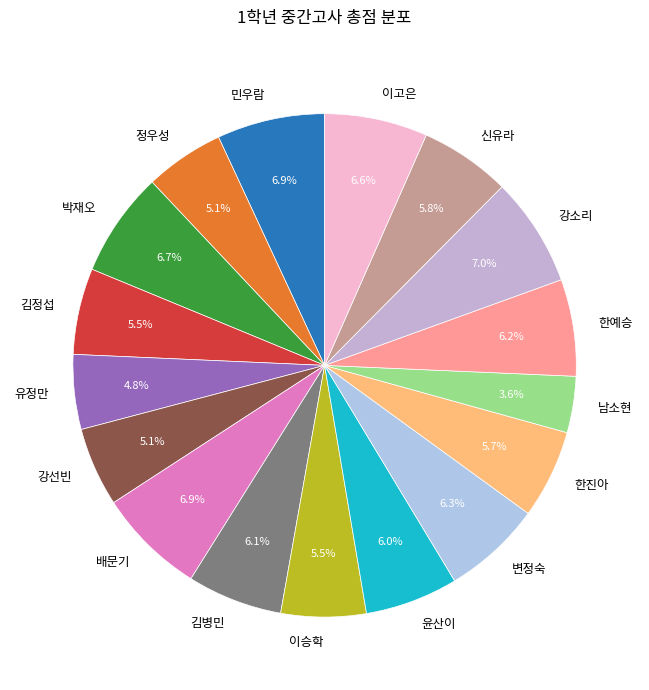

Approximately how many times larger is the value at 강소리 compared to 김병민?

1.1